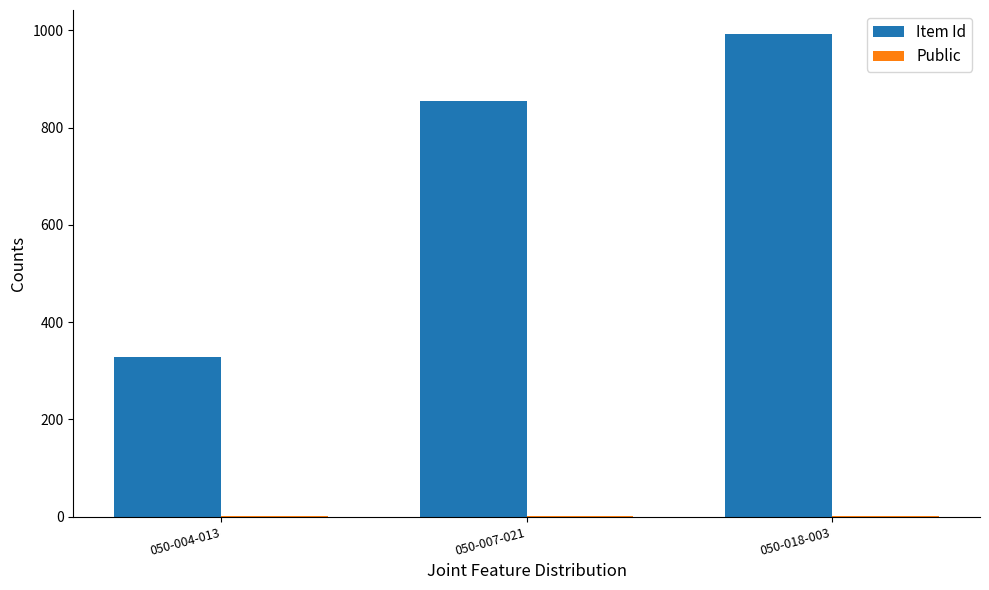

Which series has the largest total across all categories?

Item Id